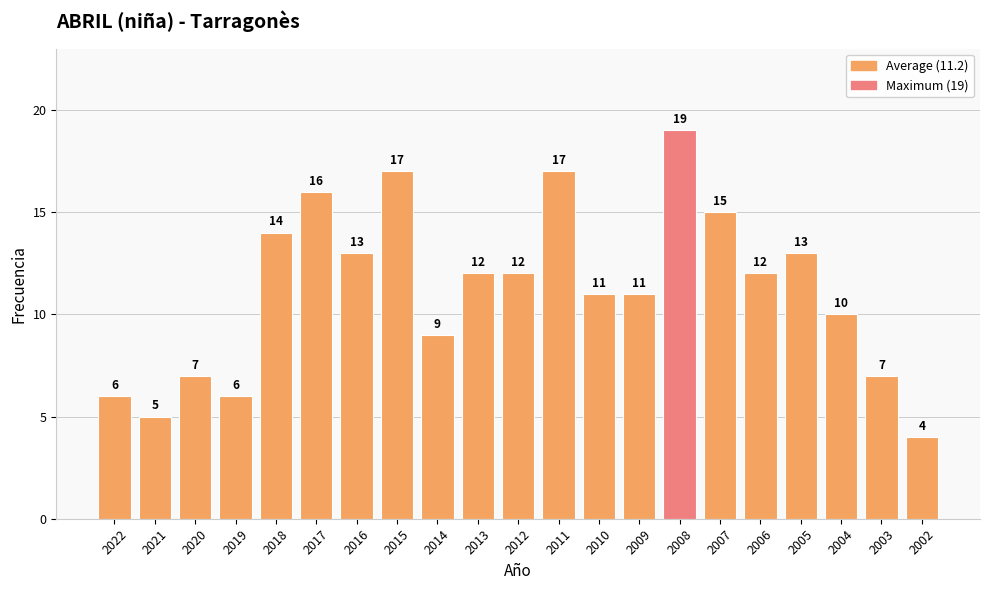

Read the value at 2003.

7